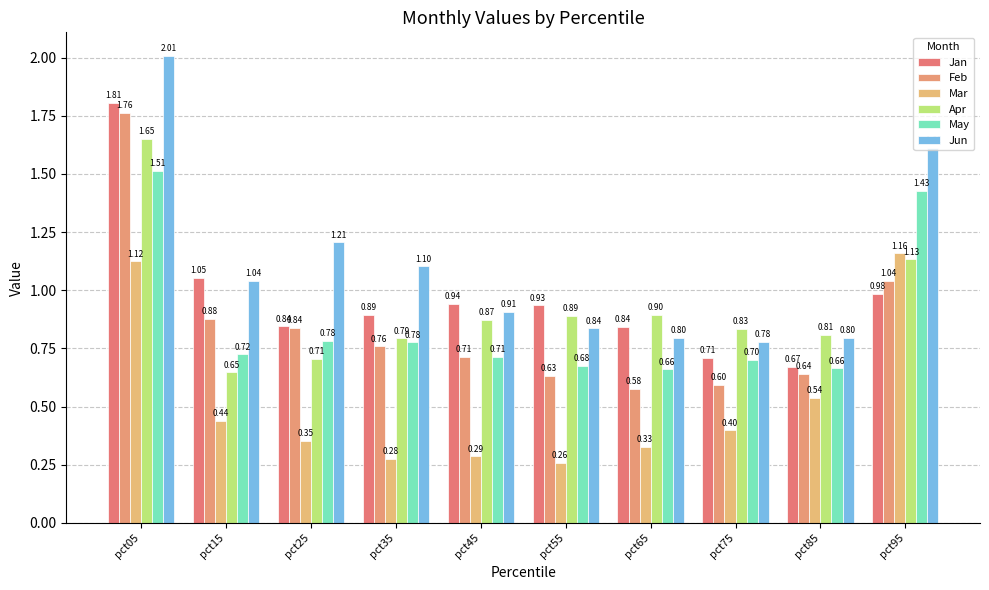

What is the average value of the May series?

0.9